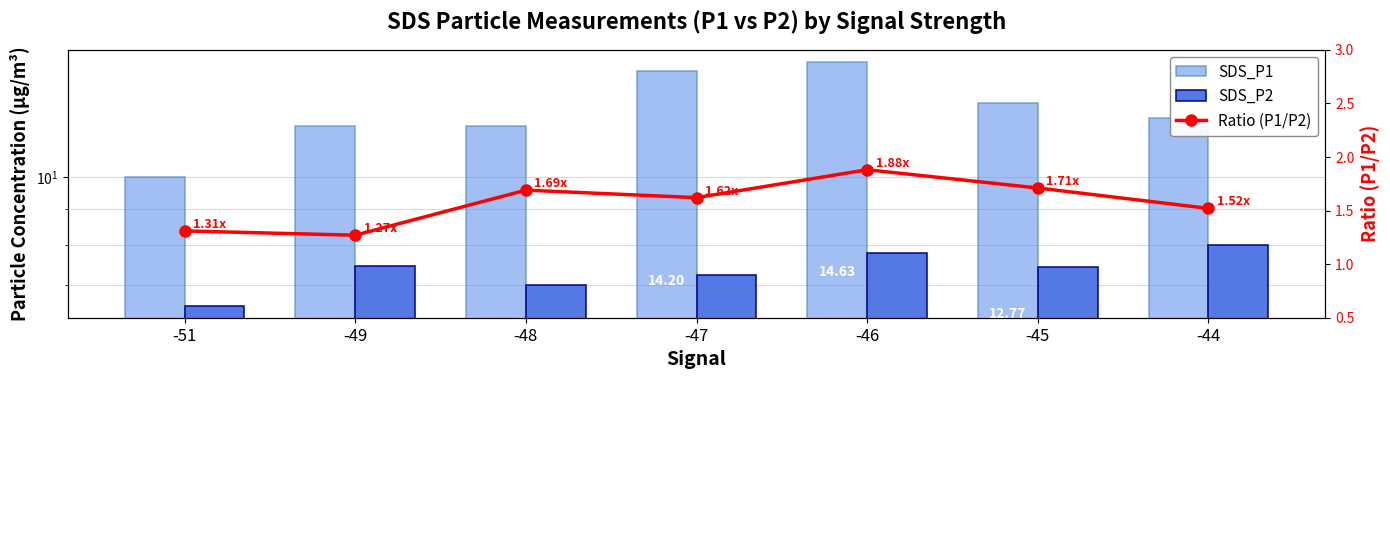

Rank the series by their maximum value, from highest to lowest.

SDS_P1, SDS_P2, Ratio (P1/P2)